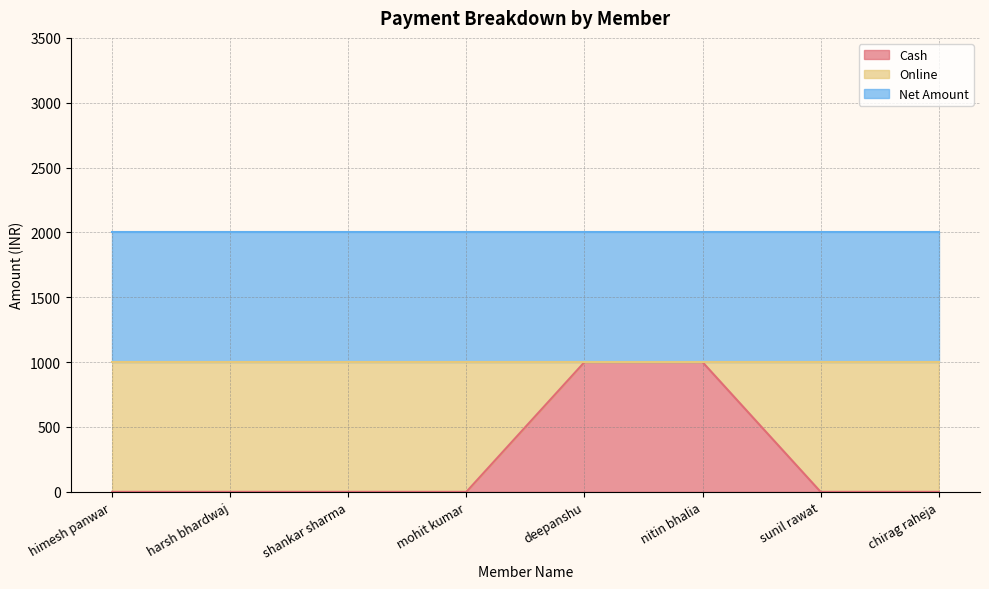

What position from the left is harsh bhardwaj?

2